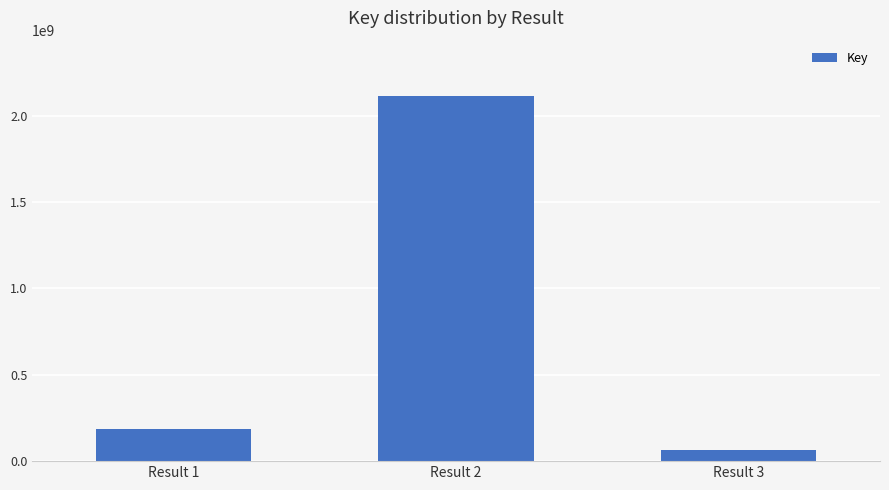

What is the difference between the maximum and minimum values?

2051732705